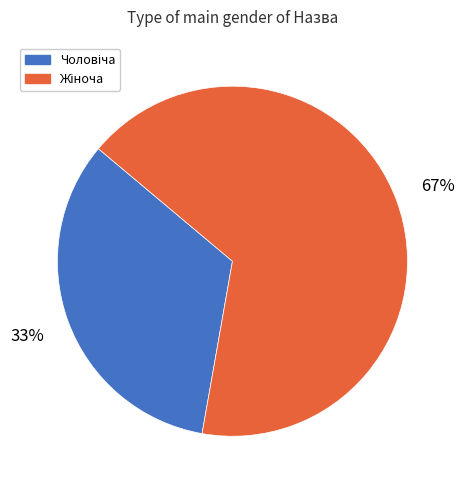

To the nearest percent, what is the average slice percentage?

50%